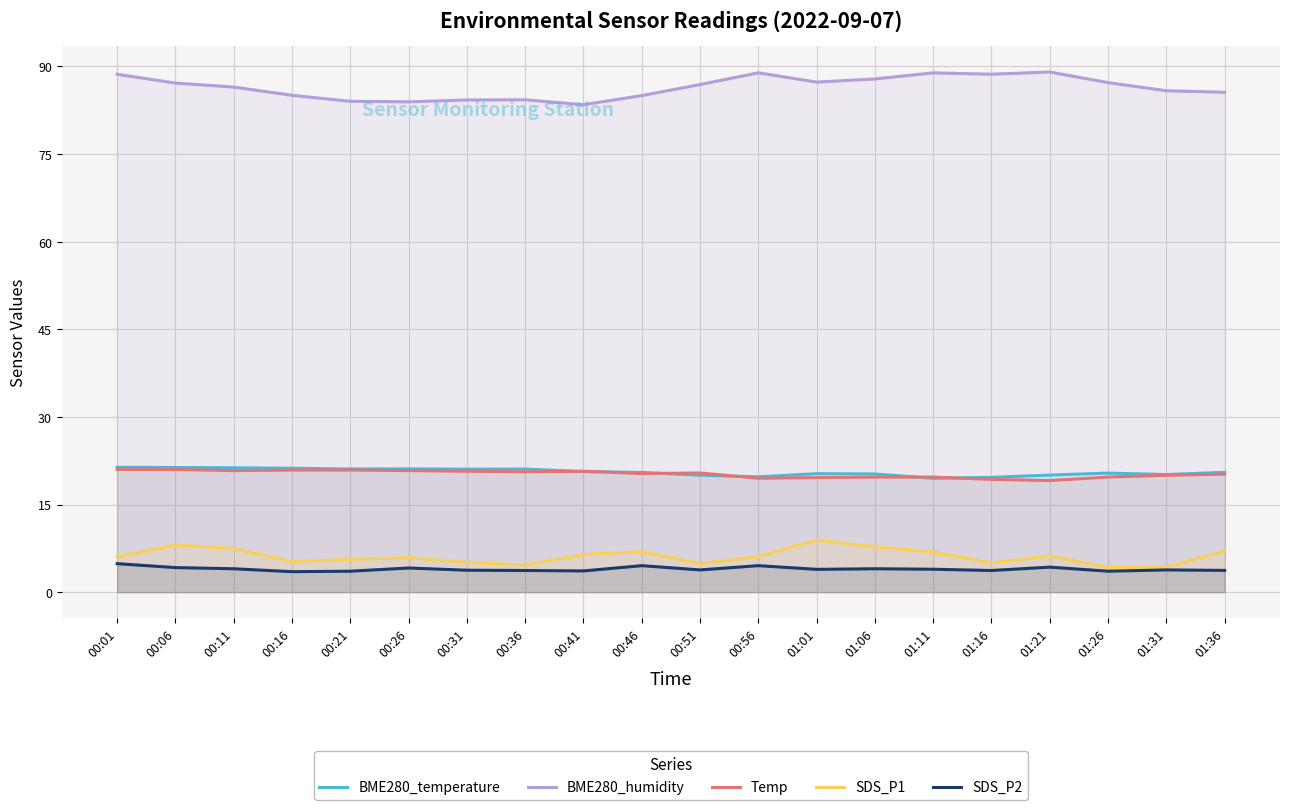

How many data points in Temp are above 20?

12